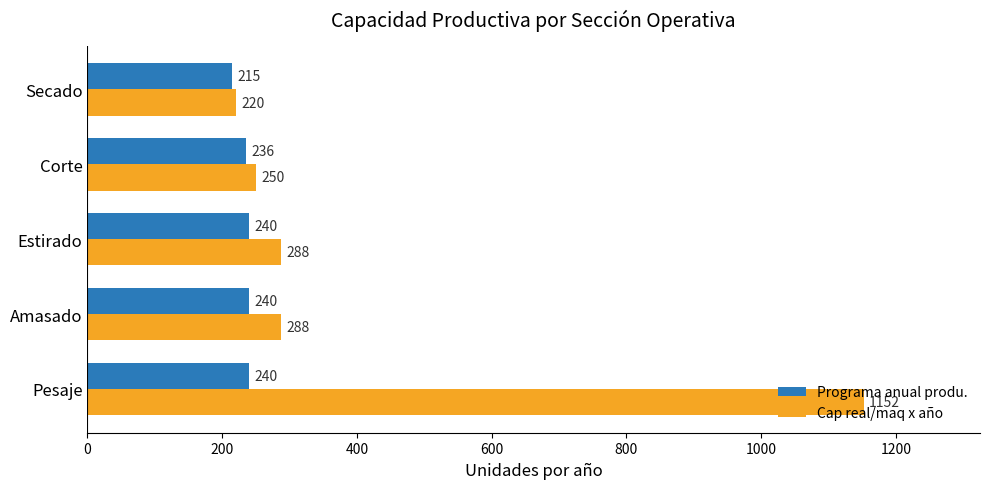

The Cap real/maq x año series shows 150 at Amasado. True or false?

False